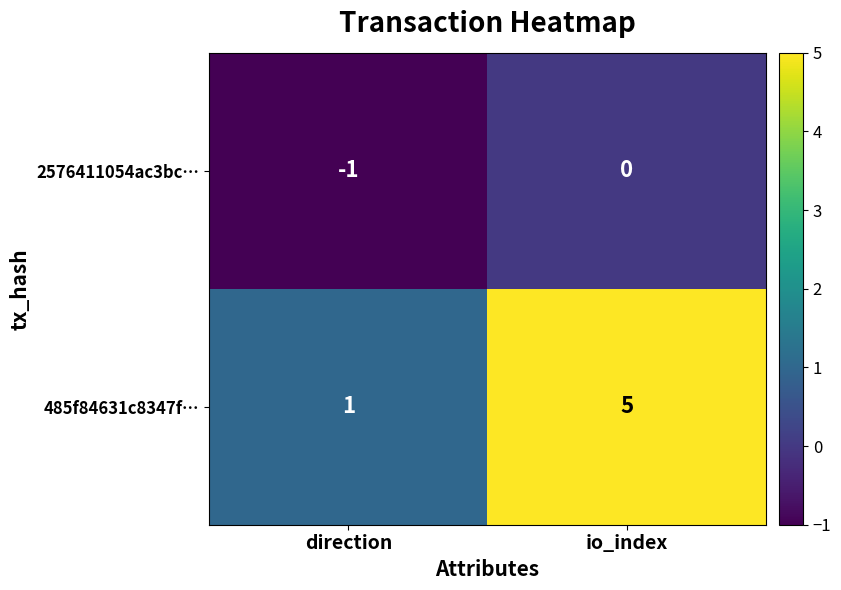

Is it true that 485f84631c8347f… equals 5 at io_index?

True